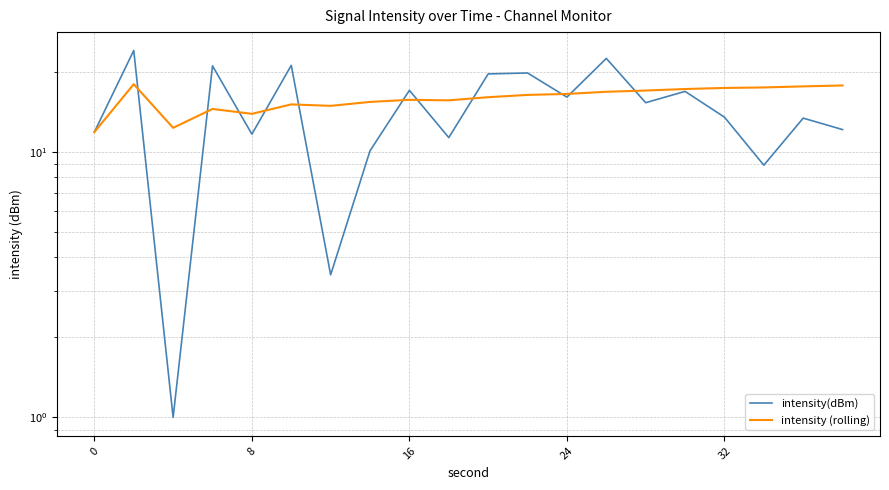

List the series in order of their overall mean, highest first.

intensity (rolling), intensity(dBm)